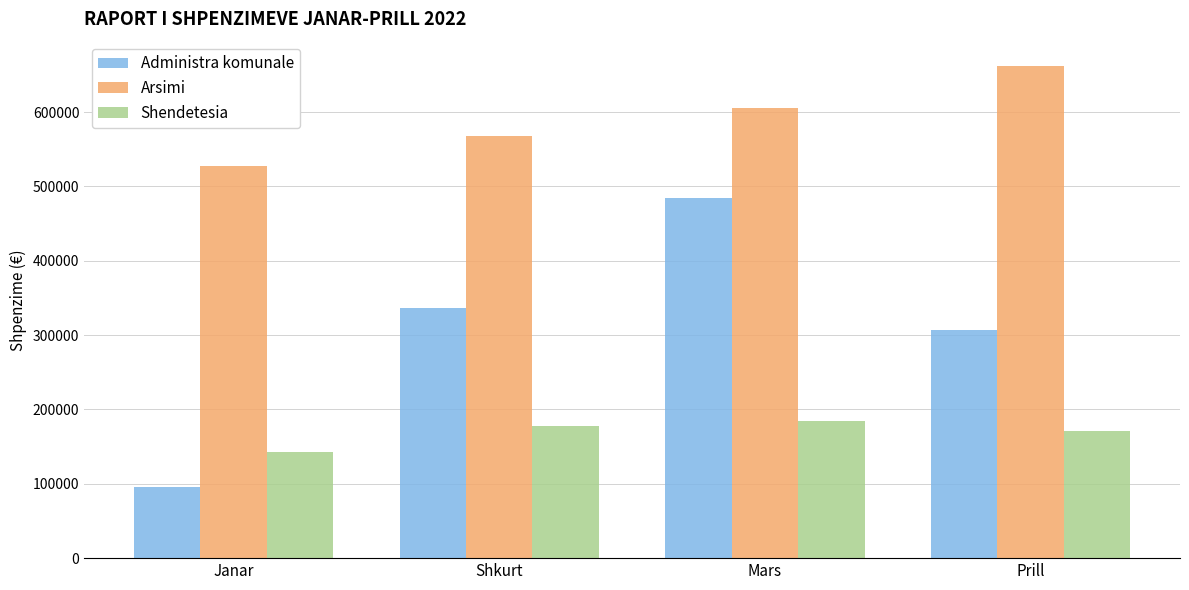

Is the value of Administra komunale at Mars greater than the value of Arsimi at Shkurt?

No